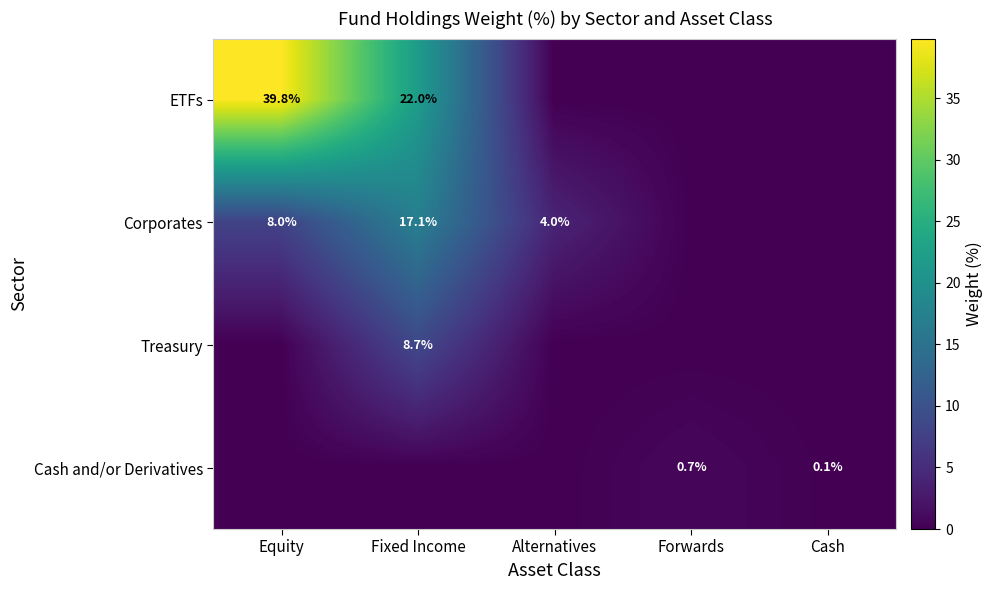

Is the value of Corporates at Alternatives greater than the value of ETFs at Equity?

No